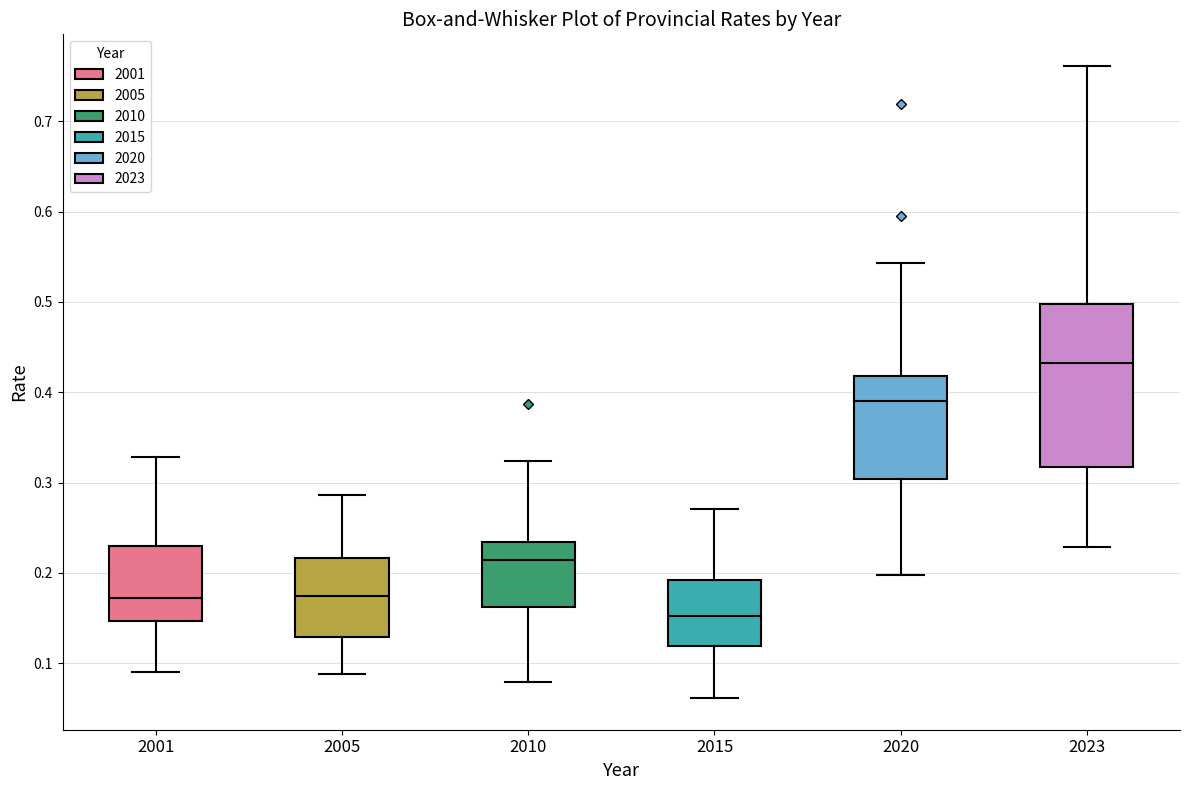

Where does the median line of the box at x = 2023 sit on the y-axis? The values are not printed on the chart, so give them approximately, as read against the axis.

0.43